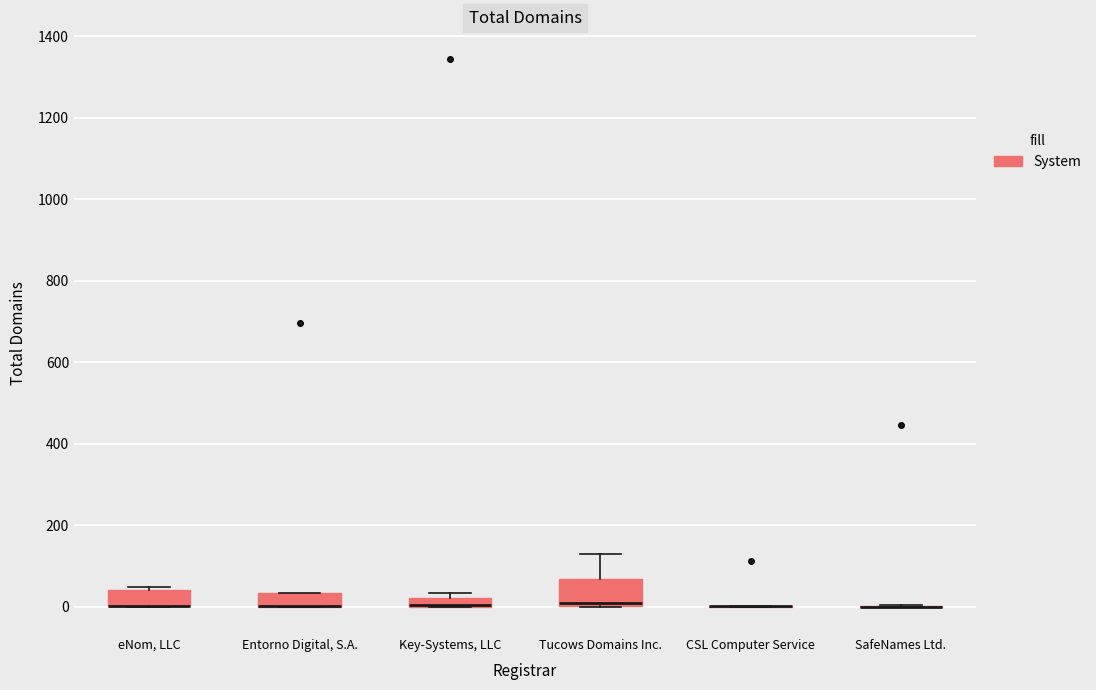

Comparing the boxes themselves (not the whiskers), which one is the tallest?

Tucows Domains Inc.